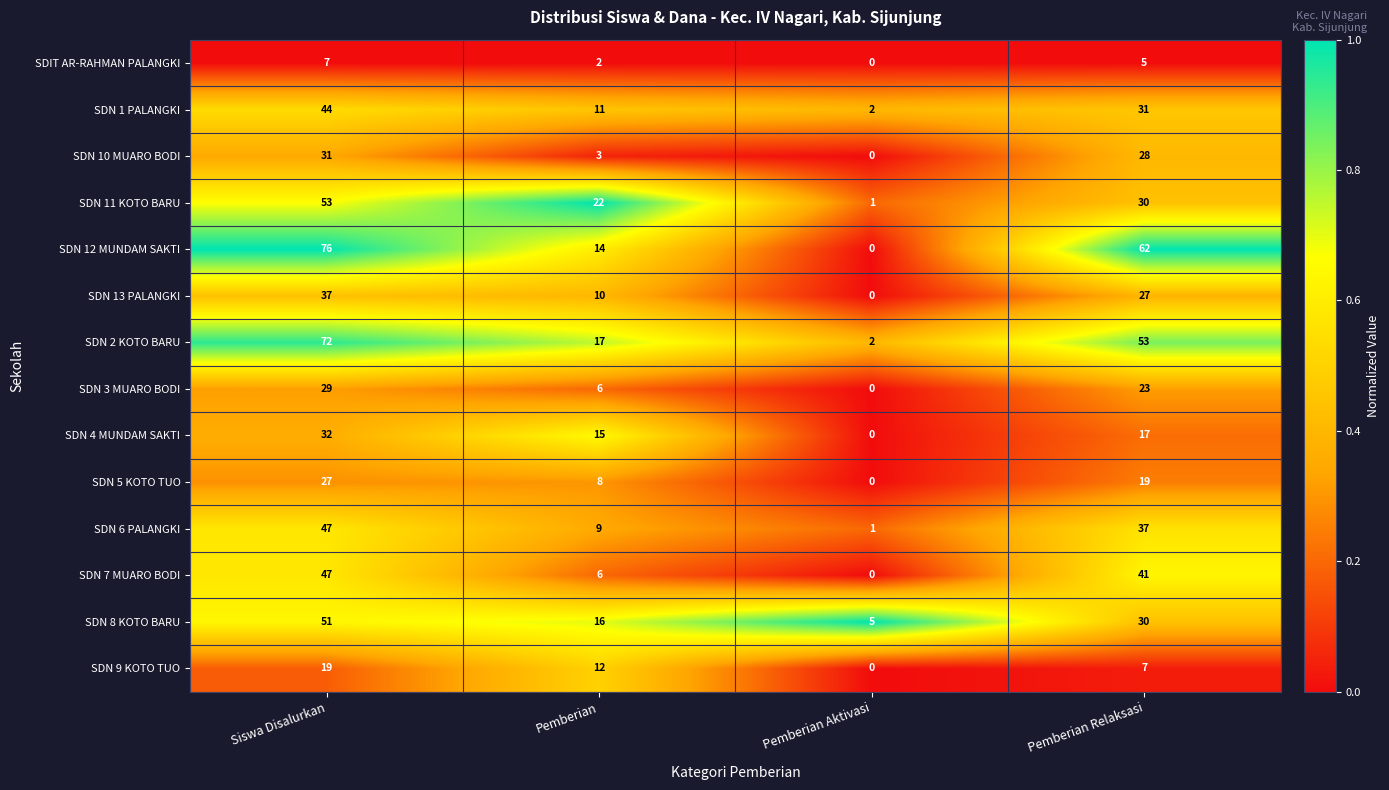

Rank the categories by SDN 11 KOTO BARU value from highest to lowest.

Siswa Disalurkan, Pemberian Relaksasi, Pemberian, Pemberian Aktivasi